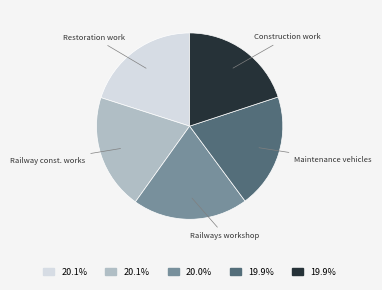

How many slices are in this pie chart?

5